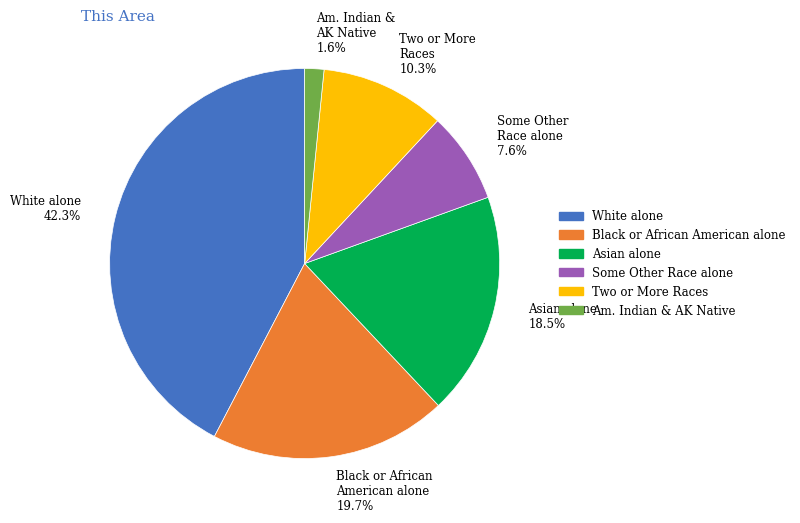

Approximately how many times larger is the value at Black or African American alone 19.7% compared to Some Other Race alone 7.6%?

2.6